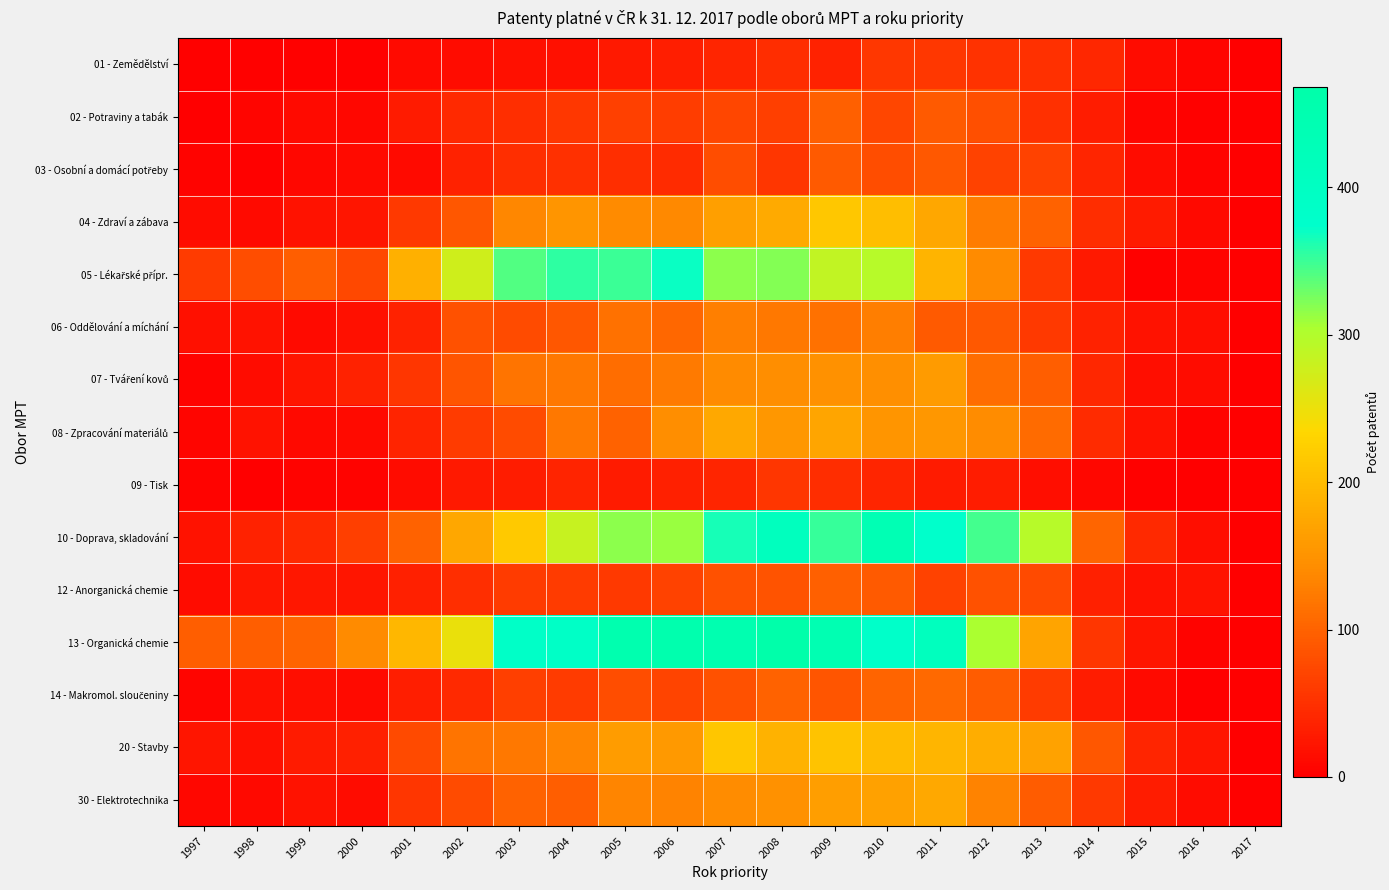

Which series has the largest total across all categories?

13 - Organická chemie